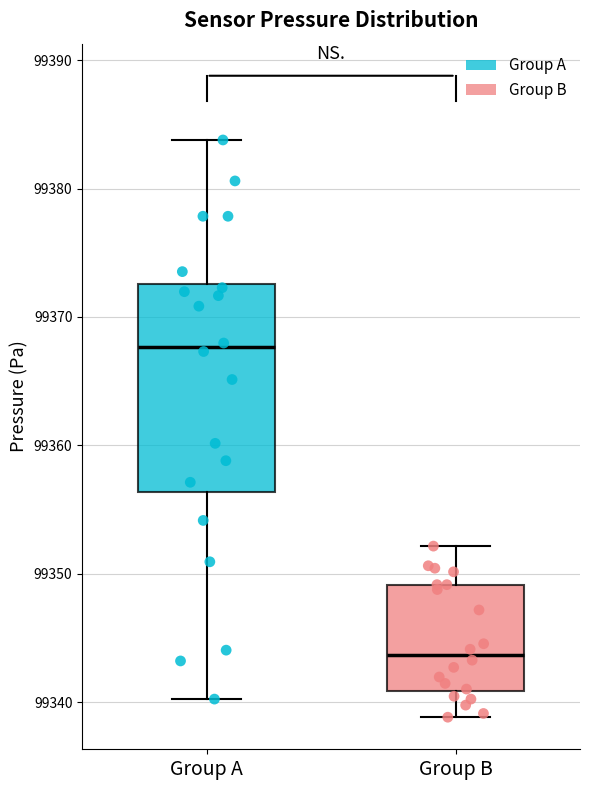

Where is the upper edge of the box for Group B on the y-axis? The values are not printed on the chart, so give them approximately, as read against the axis.

99349